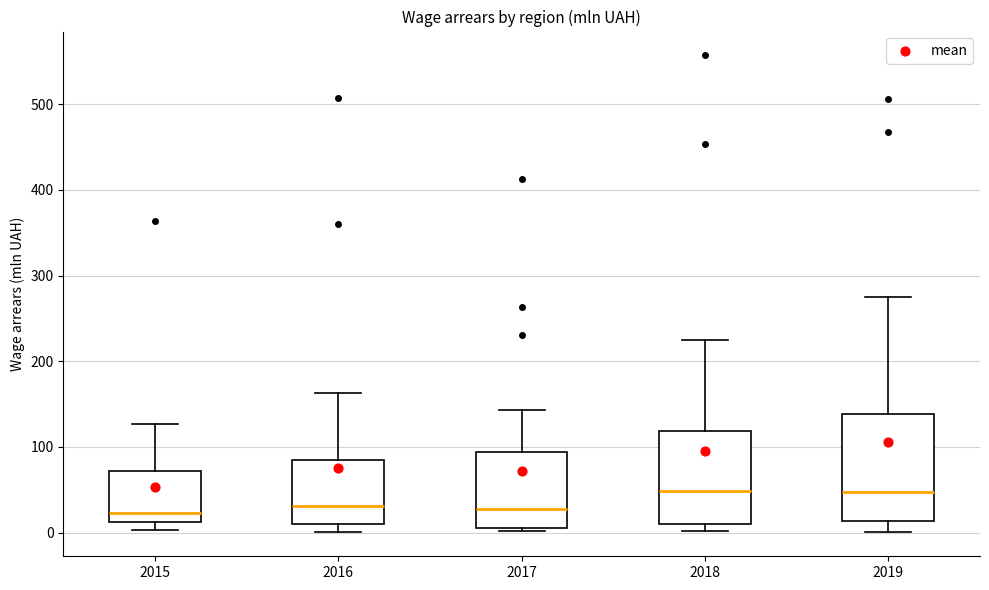

Where is the upper edge of the box at x = 2017 on the y-axis? The values are not printed on the chart, so give them approximately, as read against the axis.

90